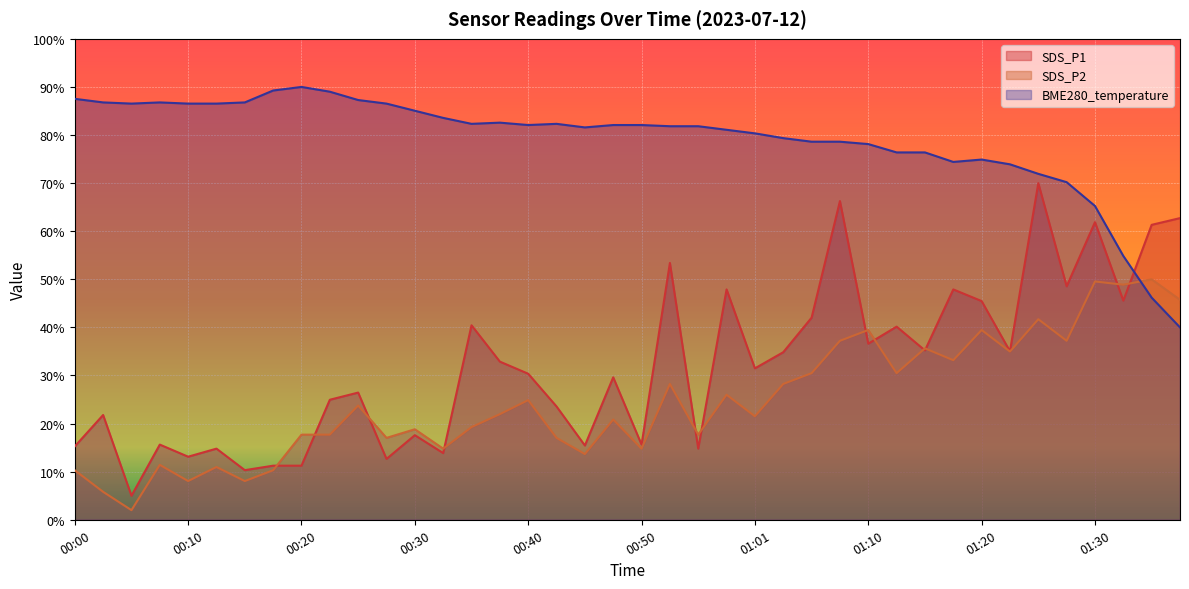

What position from the left is 00:00?

1